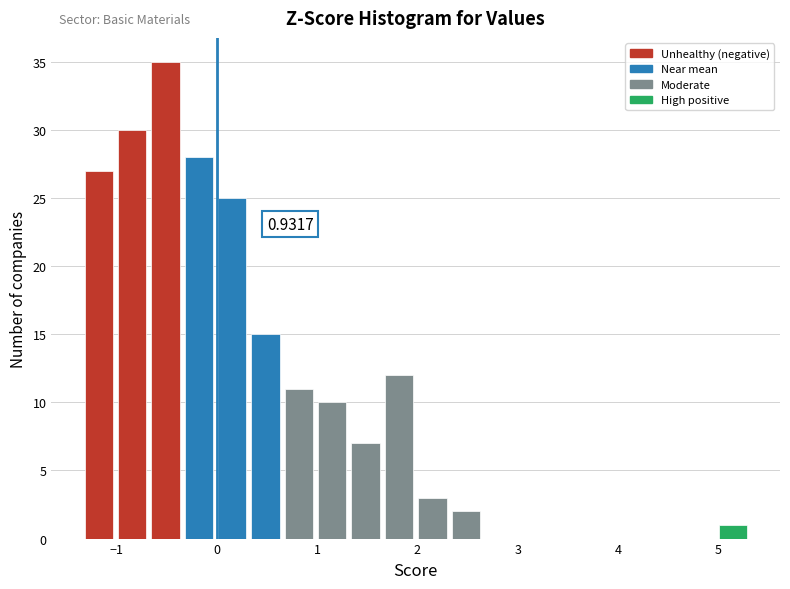

Read against the x-axis, roughly where is the centre of the tallest bar?

-0.5